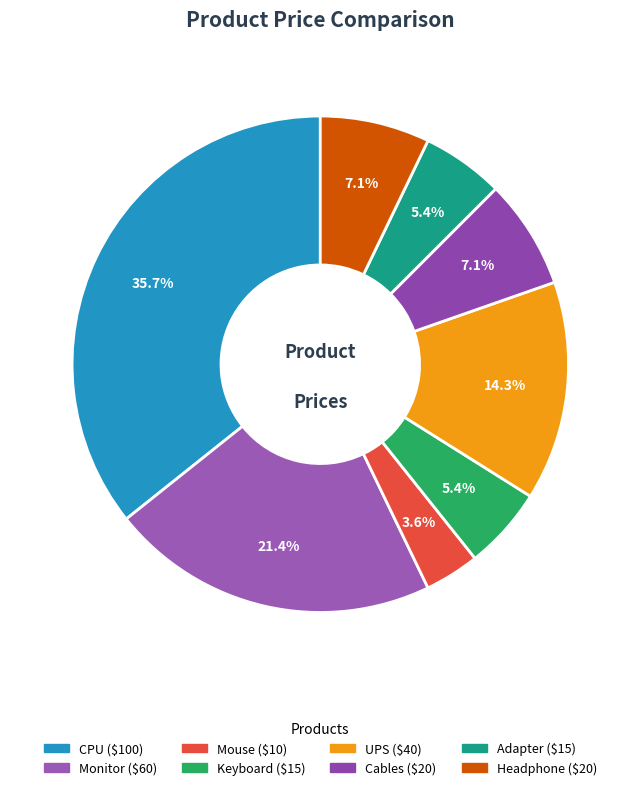

Rank the categories by value from lowest to highest.

Mouse, Keyboard, Adapter, Cables, Headphone, UPS, Monitor, CPU